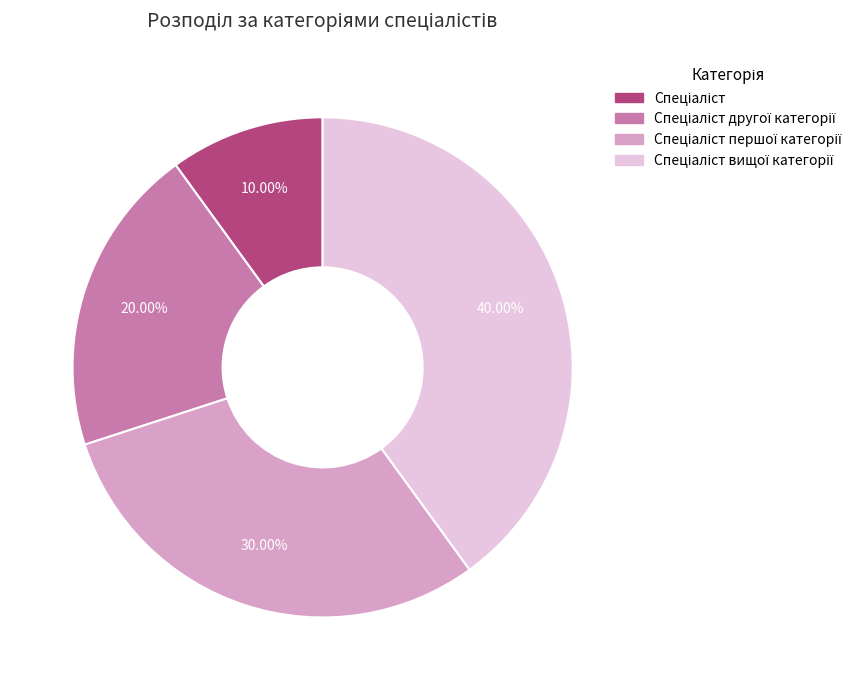

Is there a majority slice in this chart?

No